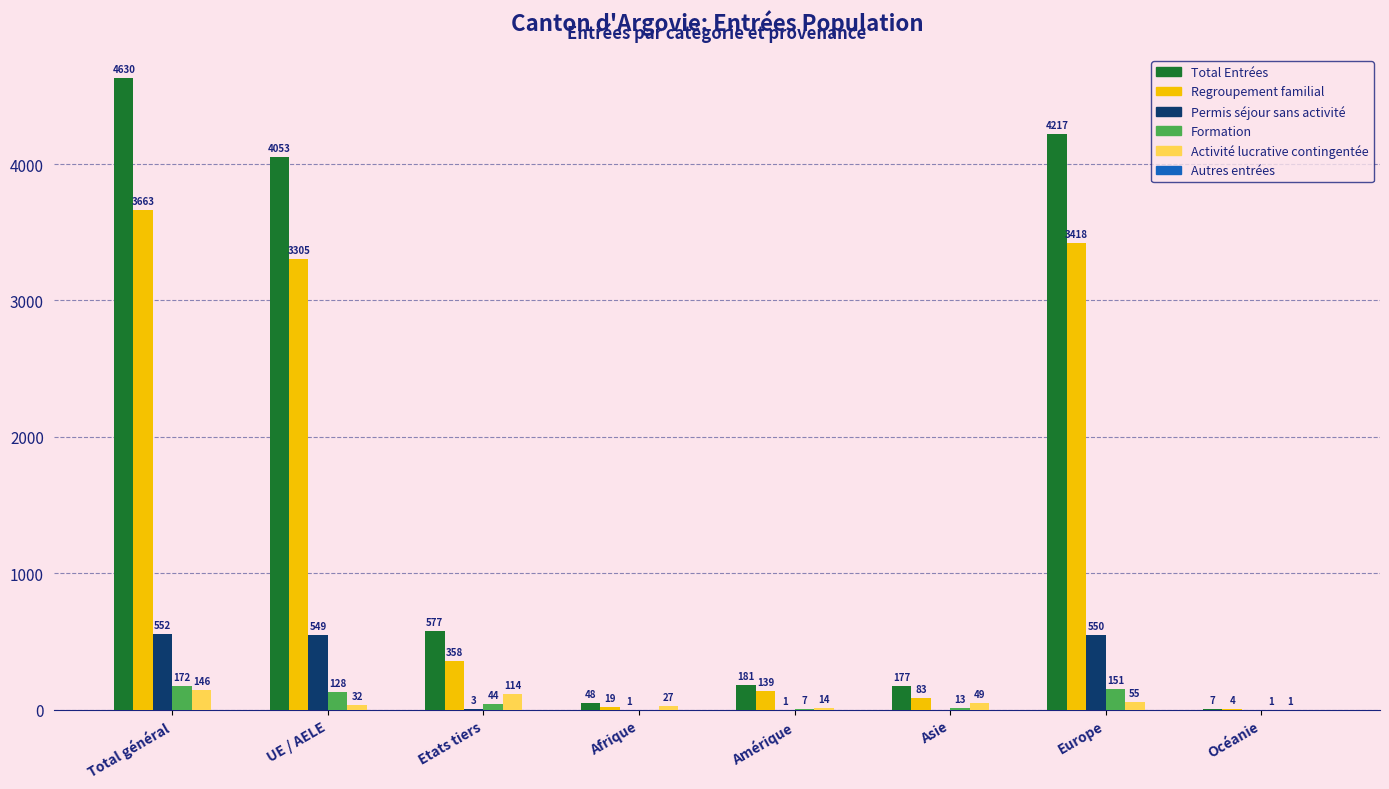

Where does the Regroupement familial series first go above 358?

Total général